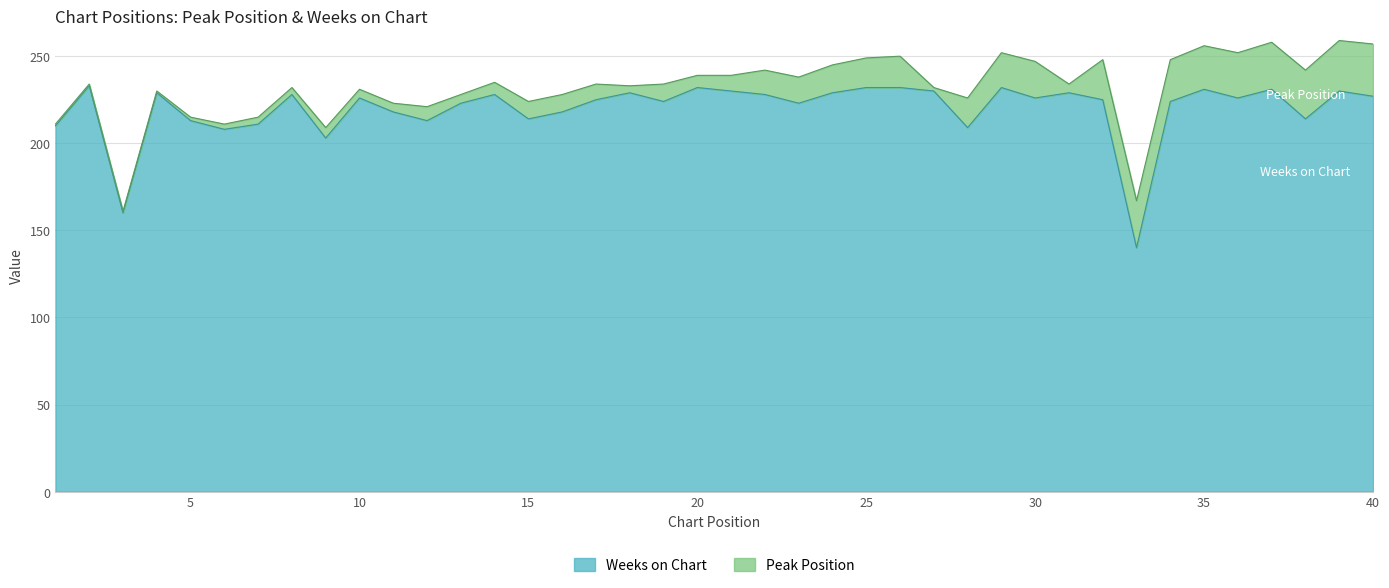

Reading right to left, extract all data points from this chart.

40=227	39=230	38=214	37=231	36=226	35=231	34=224	33=140	32=225	31=229	30=226	29=232	28=209	27=230	26=232	25=232	24=229	23=223	22=228	21=230	20=232	19=224	18=229	17=225	16=218	15=214	14=228	13=223	12=213	11=218	10=226	9=203	8=228	7=211	6=208	5=213	4=229	3=160	2=233	1=210